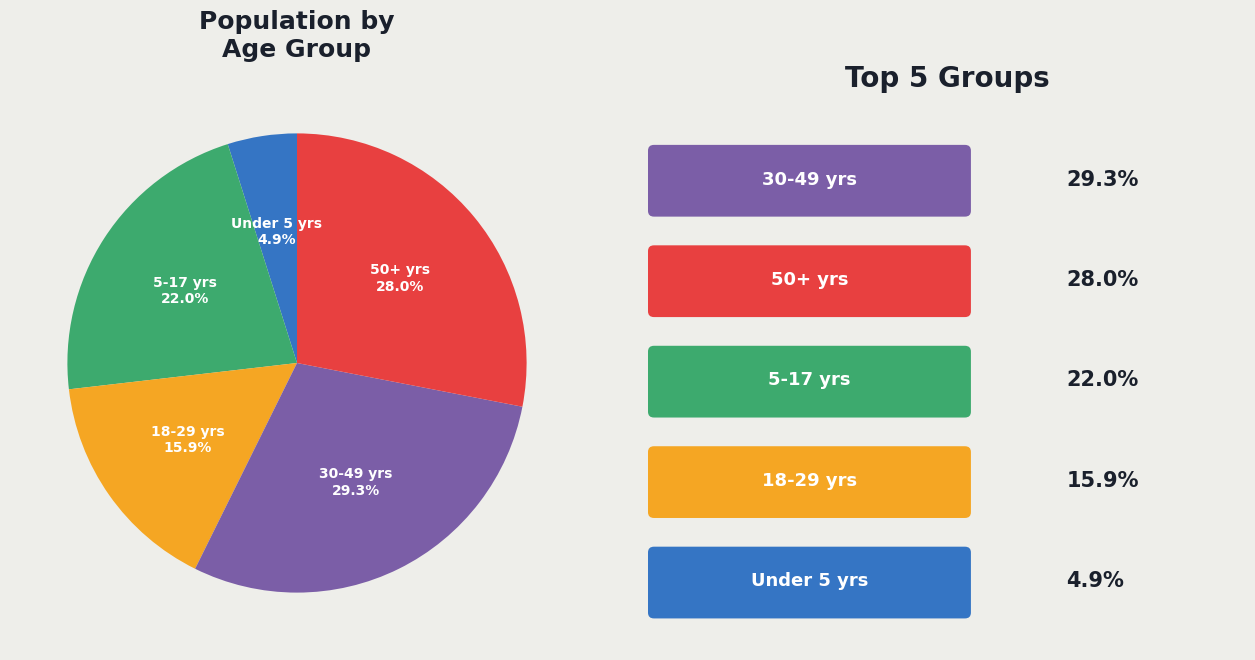

How many slices are in this pie chart?

5